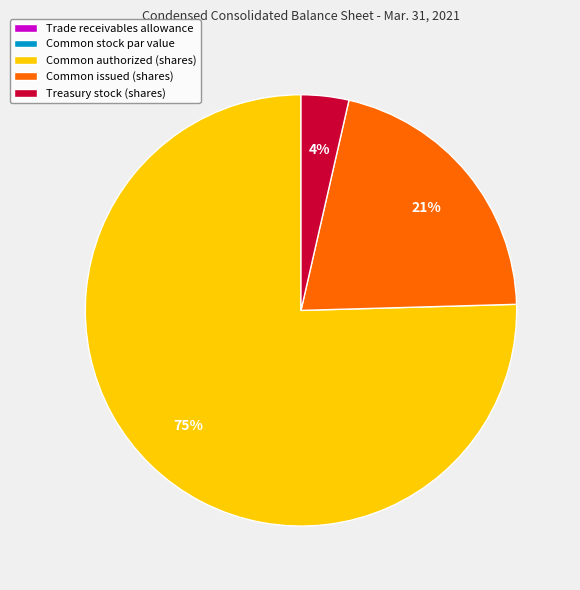

Between Treasury stock (shares) and Common issued (shares), which is larger?

Common issued (shares)